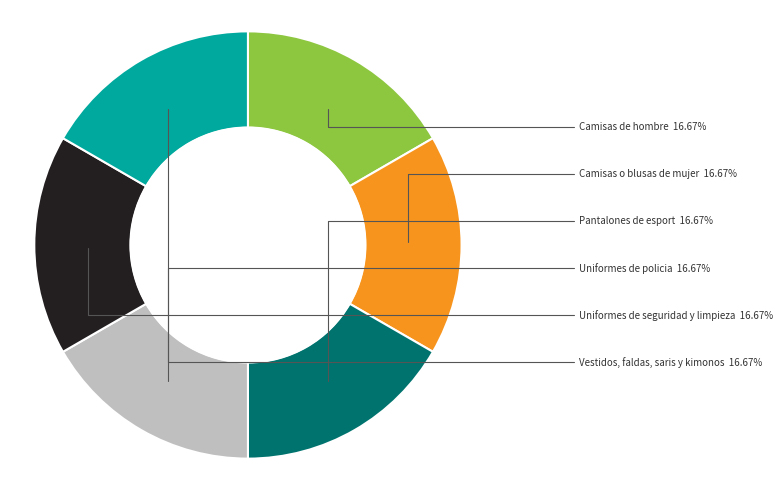

How many slices are in this pie chart?

6